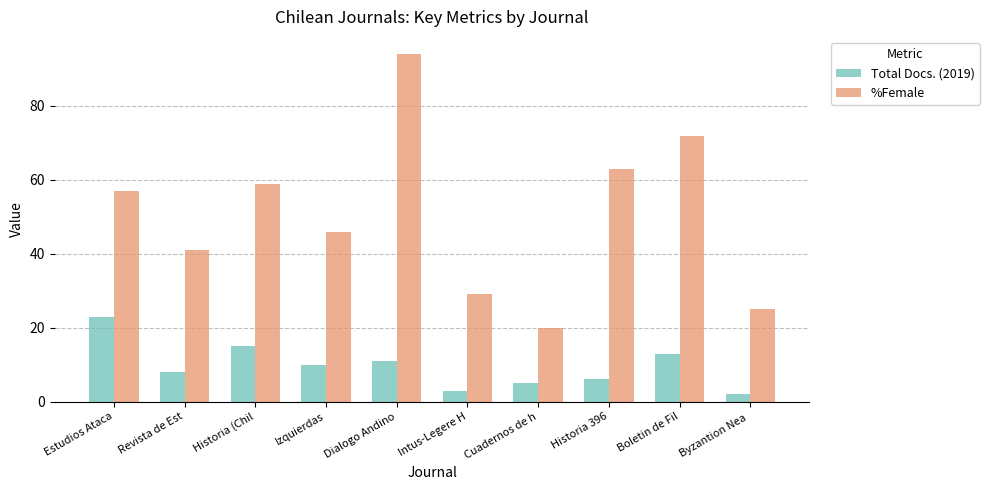

Which series has the largest total across all categories?

%Female